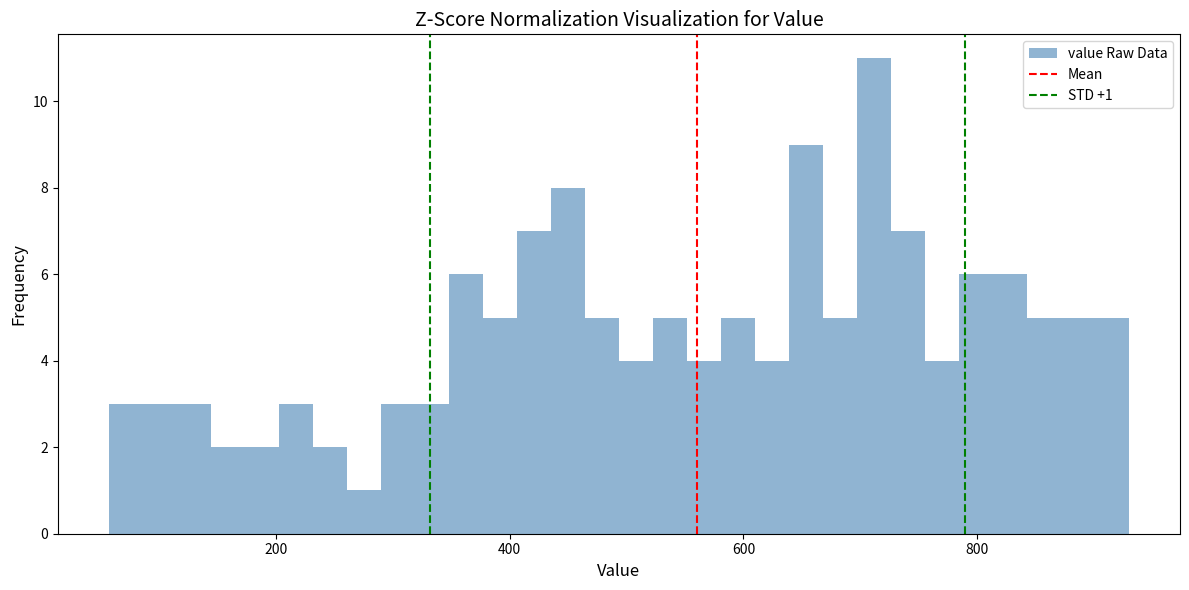

Read against the x-axis, roughly where is the centre of the tallest bar?

720